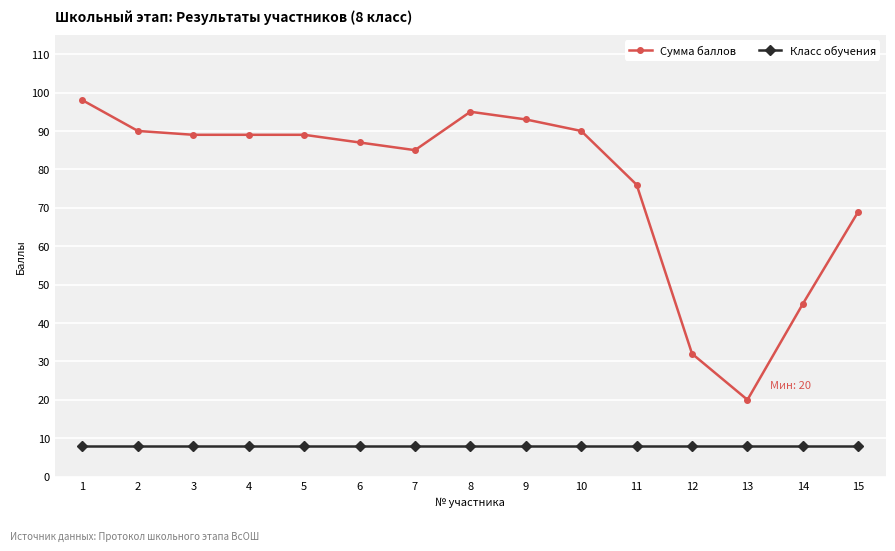

What is the spread (max minus min) of values at 14?

37